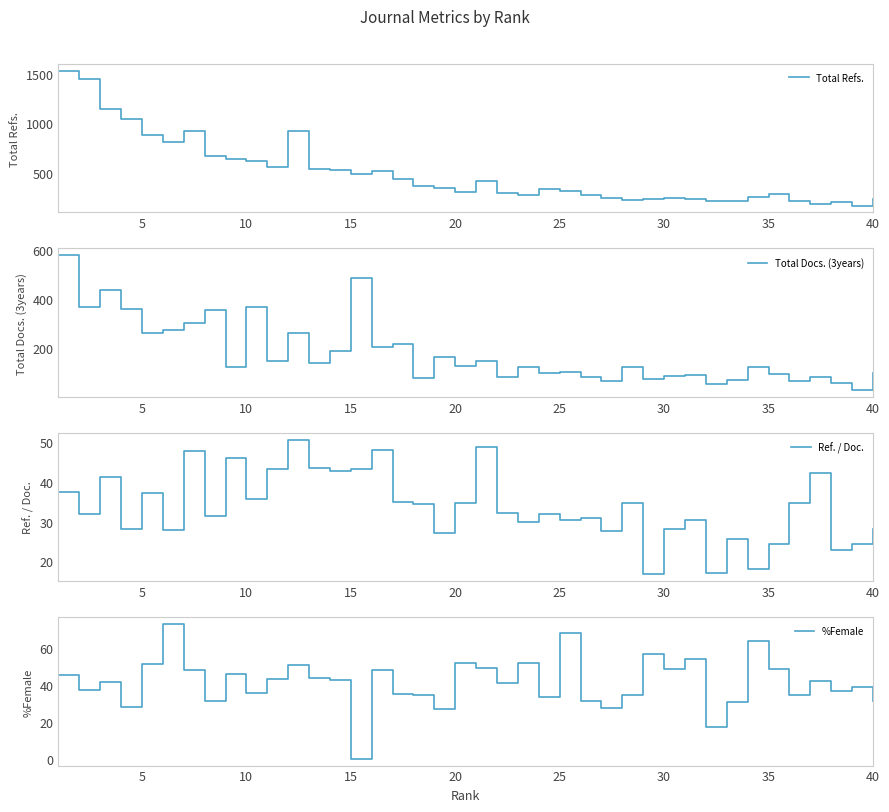

How many interior local valleys does the Ref. / Doc. series have?

14